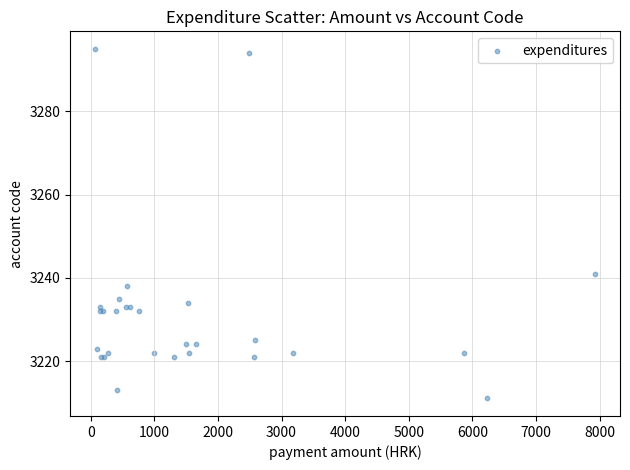

What Y value in the scatter plot is closest to 3253?

3241